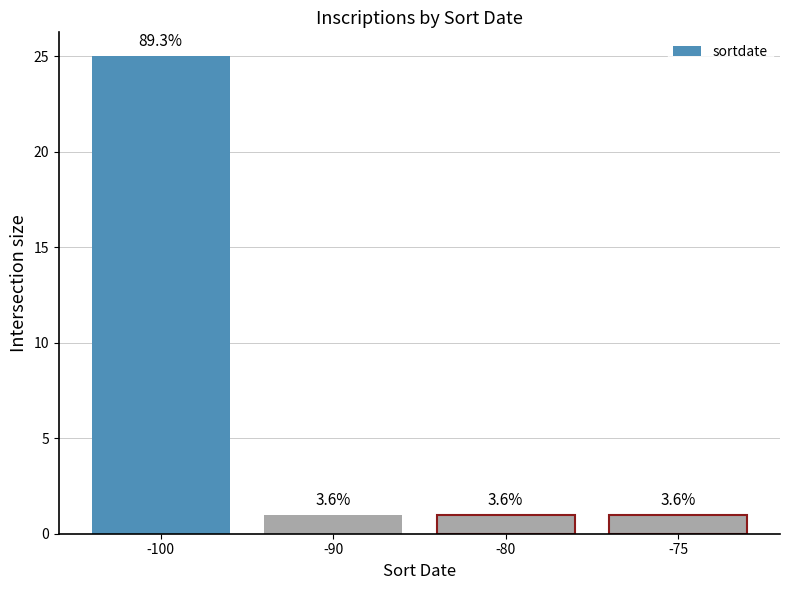

What is the value of the 4th bar from the left?

1